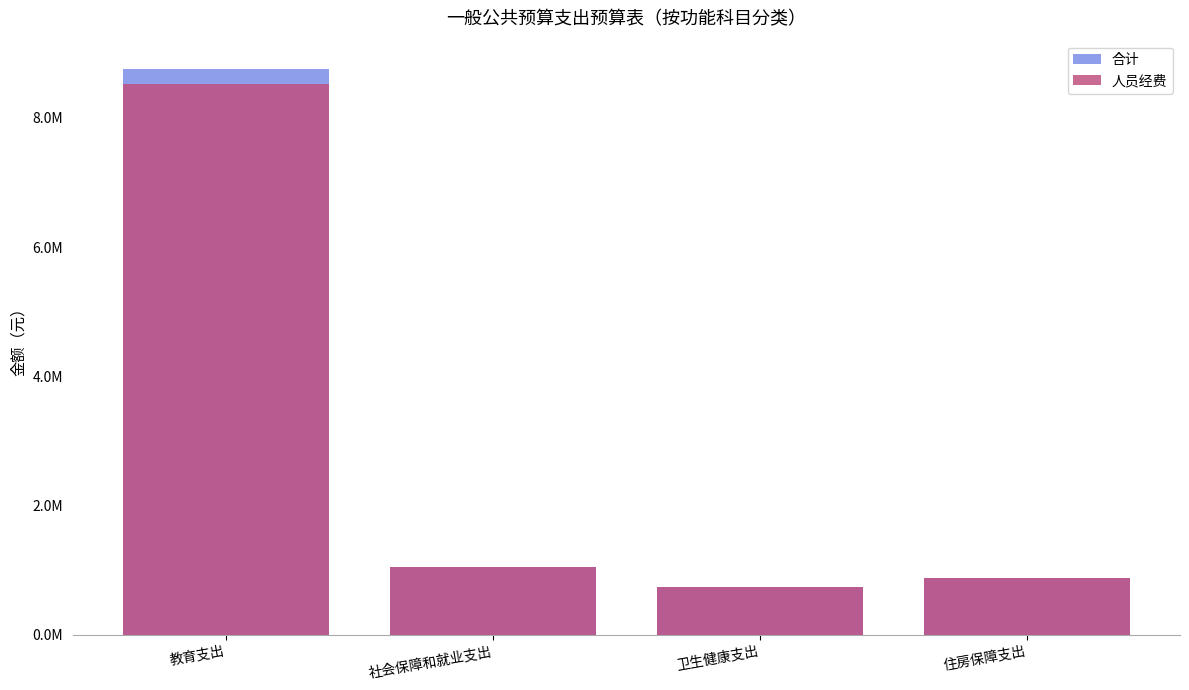

What is the label of the 1st bar from the right?

住房保障支出